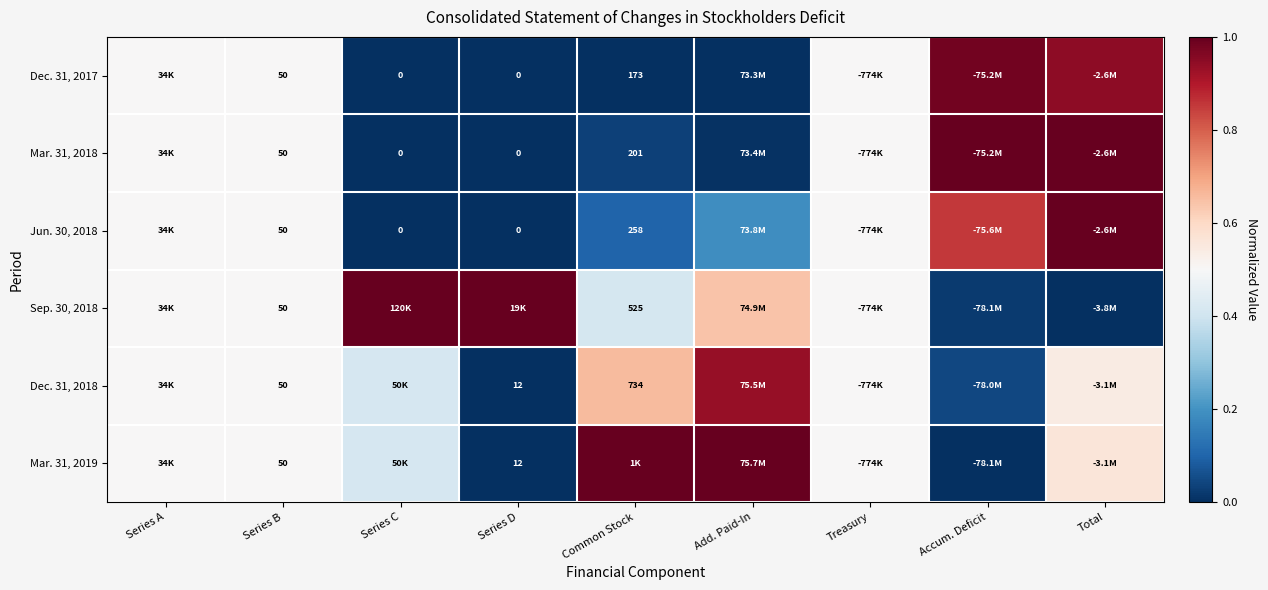

Rank the categories by Dec. 31, 2018 value from highest to lowest.

Add. Paid-In, Common Stock, Total, Series A, Series B, Treasury, Series C, Accum. Deficit, Series D